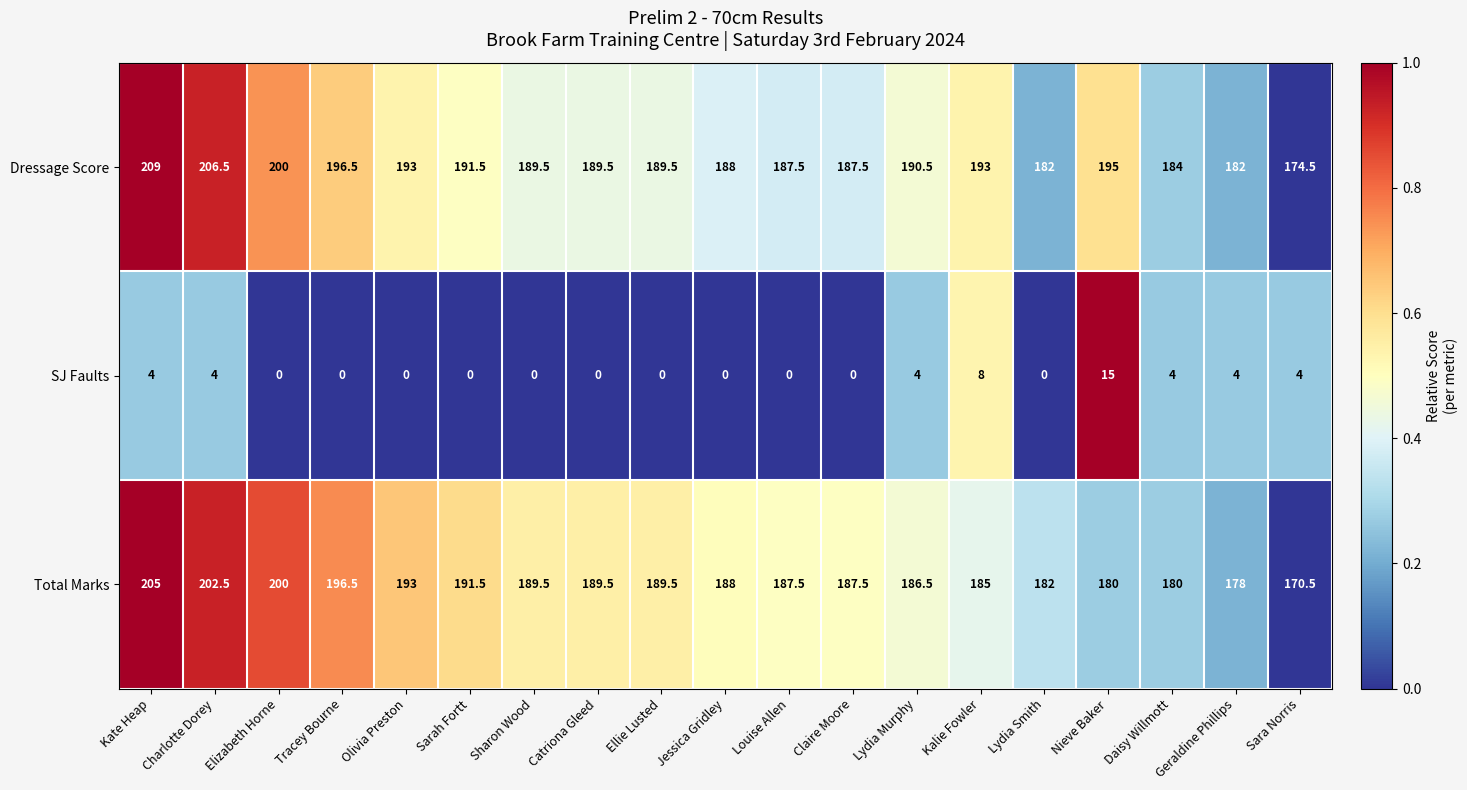

Which series changed the most between Elizabeth Horne and Lydia Murphy?

Total Marks